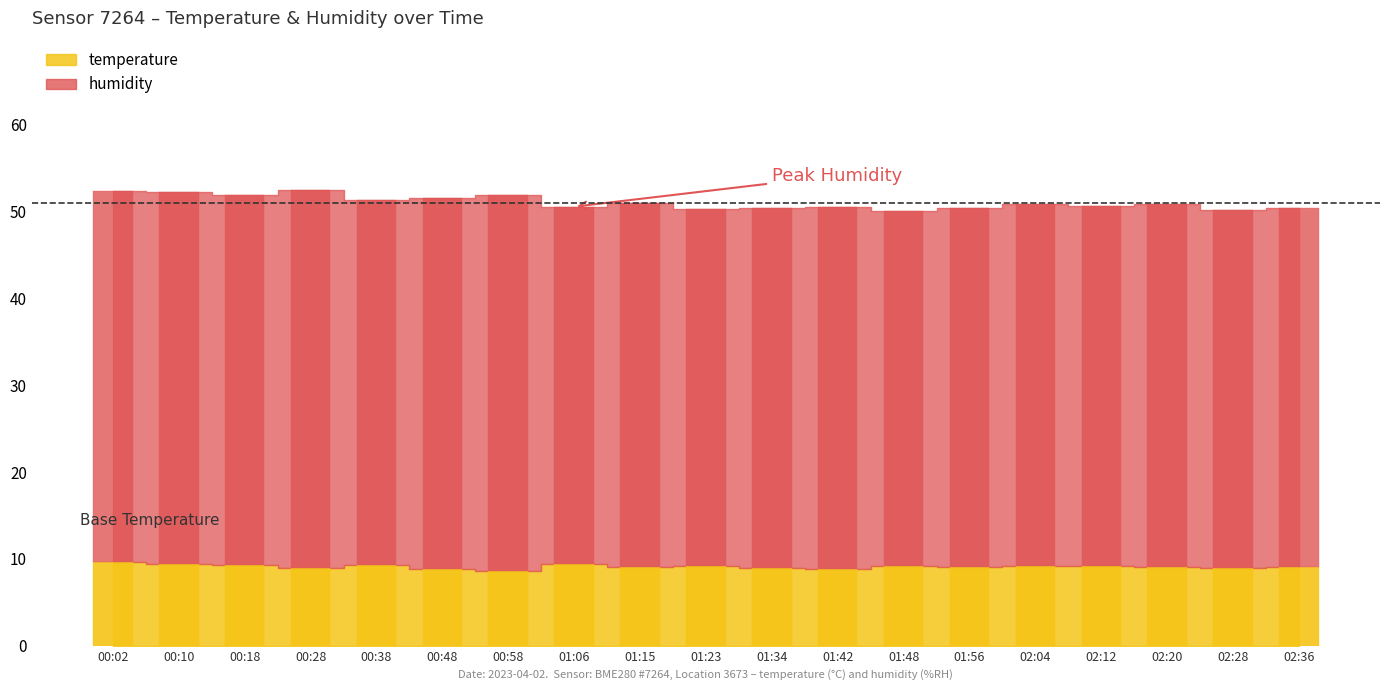

What is the value of the 10th bar from the left?

9.1